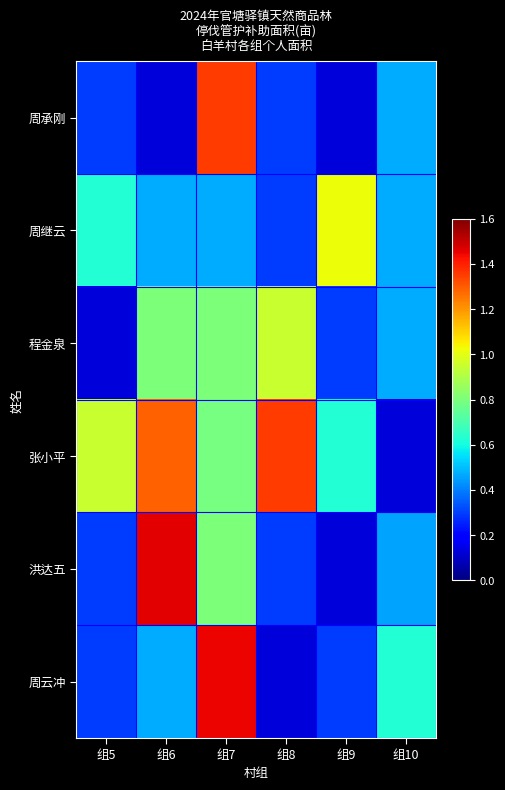

Reading left to right, list all the values displayed in this chart.

周承刚: 组5=0.3	组6=0.1	组7=1.4	组8=0.3	组9=0.1	组10=0.5
周继云: 组5=0.6	组6=0.5	组7=0.5	组8=0.3	组9=1.0	组10=0.5
程金泉: 组5=0.1	组6=0.8	组7=0.8	组8=0.9	组9=0.3	组10=0.5
张小平: 组5=0.9	组6=1.3	组7=0.8	组8=1.4	组9=0.6	组10=0.1
洪达五: 组5=0.3	组6=1.5	组7=0.8	组8=0.3	组9=0.1	组10=0.5
周云冲: 组5=0.3	组6=0.5	组7=1.4	组8=0.1	组9=0.3	组10=0.6